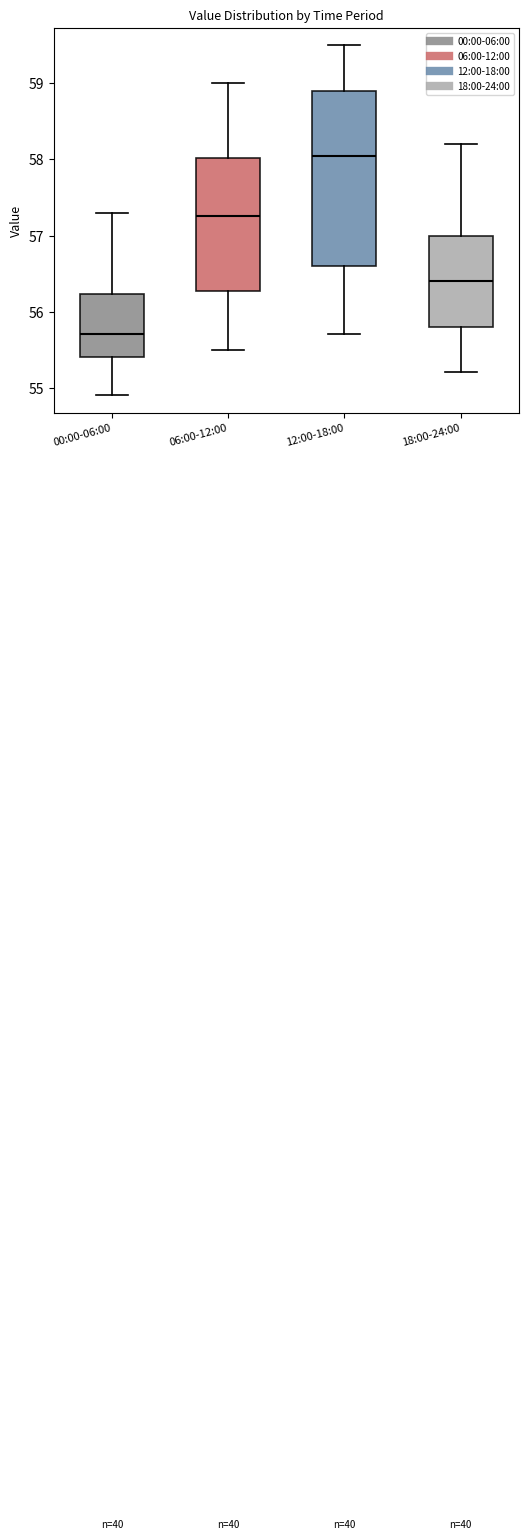

Reading left to right, transcribe this box plot: for each box, give where its median line is, the range the box spans, and where its two whiskers end, as read against the y-axis. The values are not printed on the chart, so give them approximately, as read against the axis.

00:00-06:00: median 55.7, box 55.4 to 56.2, whiskers 54.9 to 57.3
06:00-12:00: median 57.3, box 56.3 to 58.0, whiskers 55.5 to 59.0
12:00-18:00: median 58.1, box 56.6 to 58.9, whiskers 55.7 to 59.5
18:00-24:00: median 56.4, box 55.8 to 57.0, whiskers 55.2 to 58.2